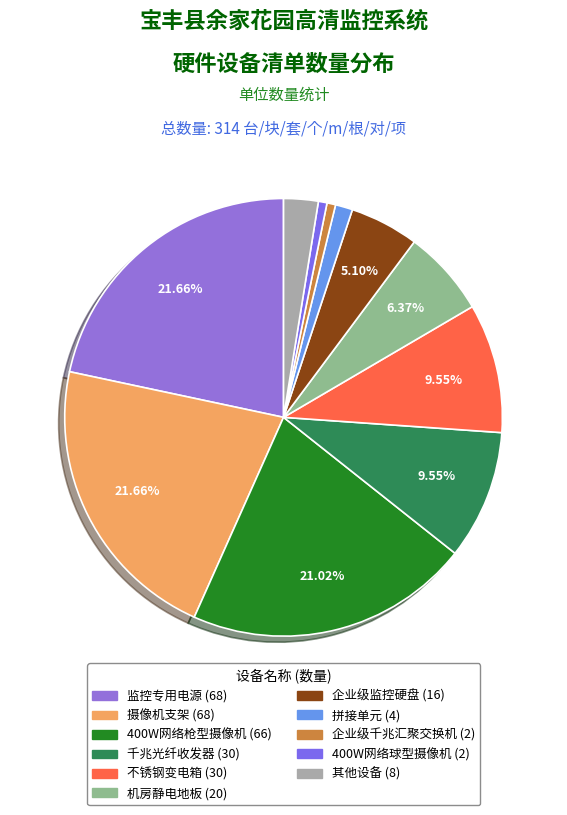

Count the number of slices in the pie.

11